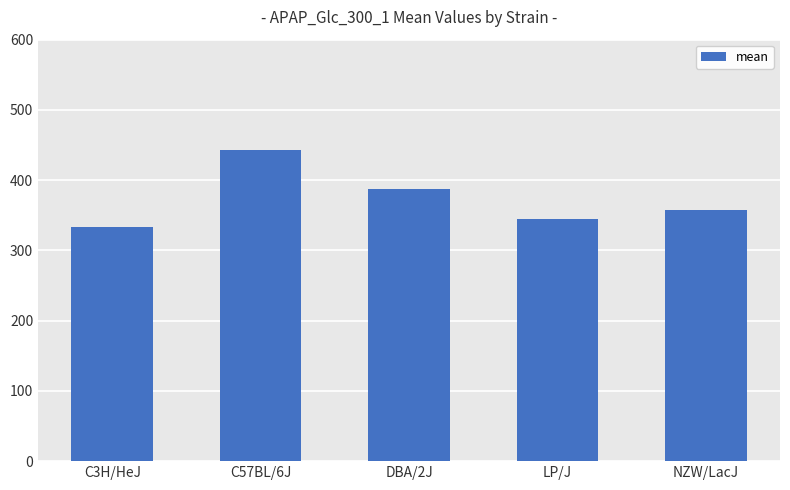

Which category has the lowest value across all series?

C3H/HeJ